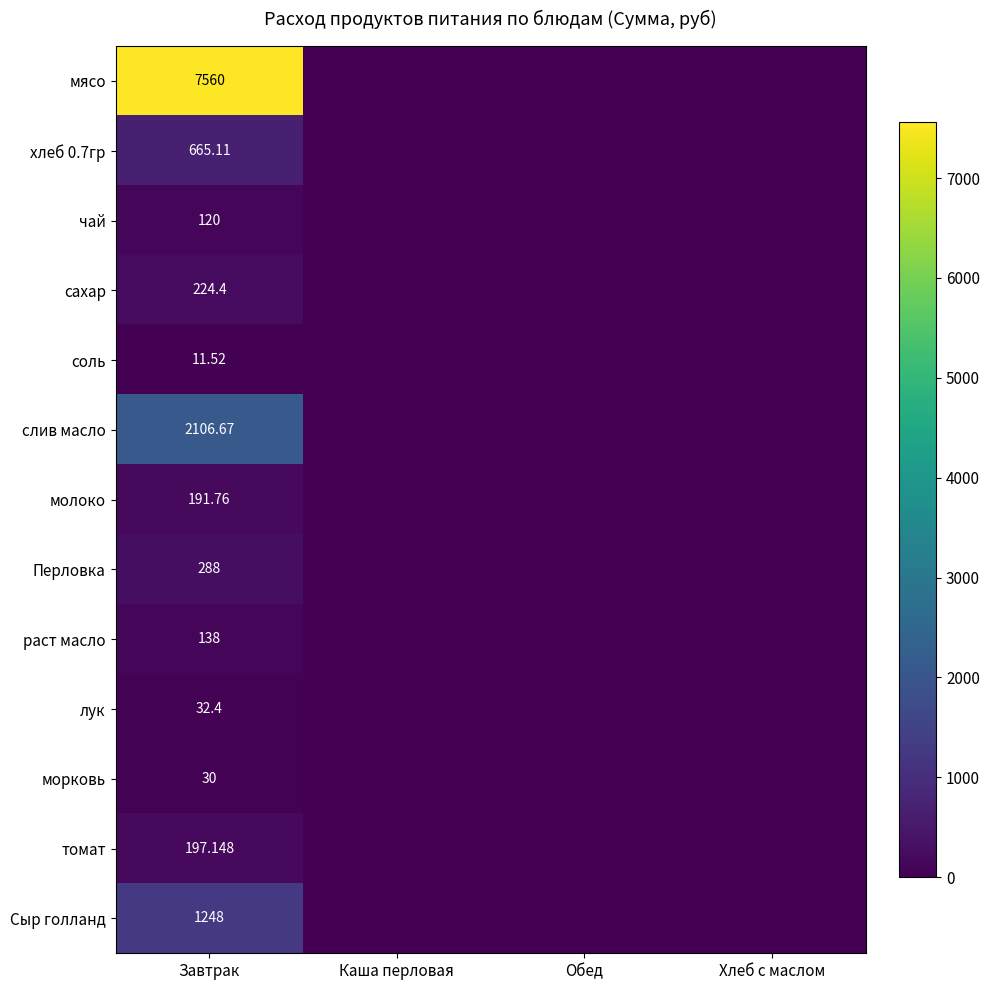

What is the difference between the maximum and minimum values in the томат series?

197.1